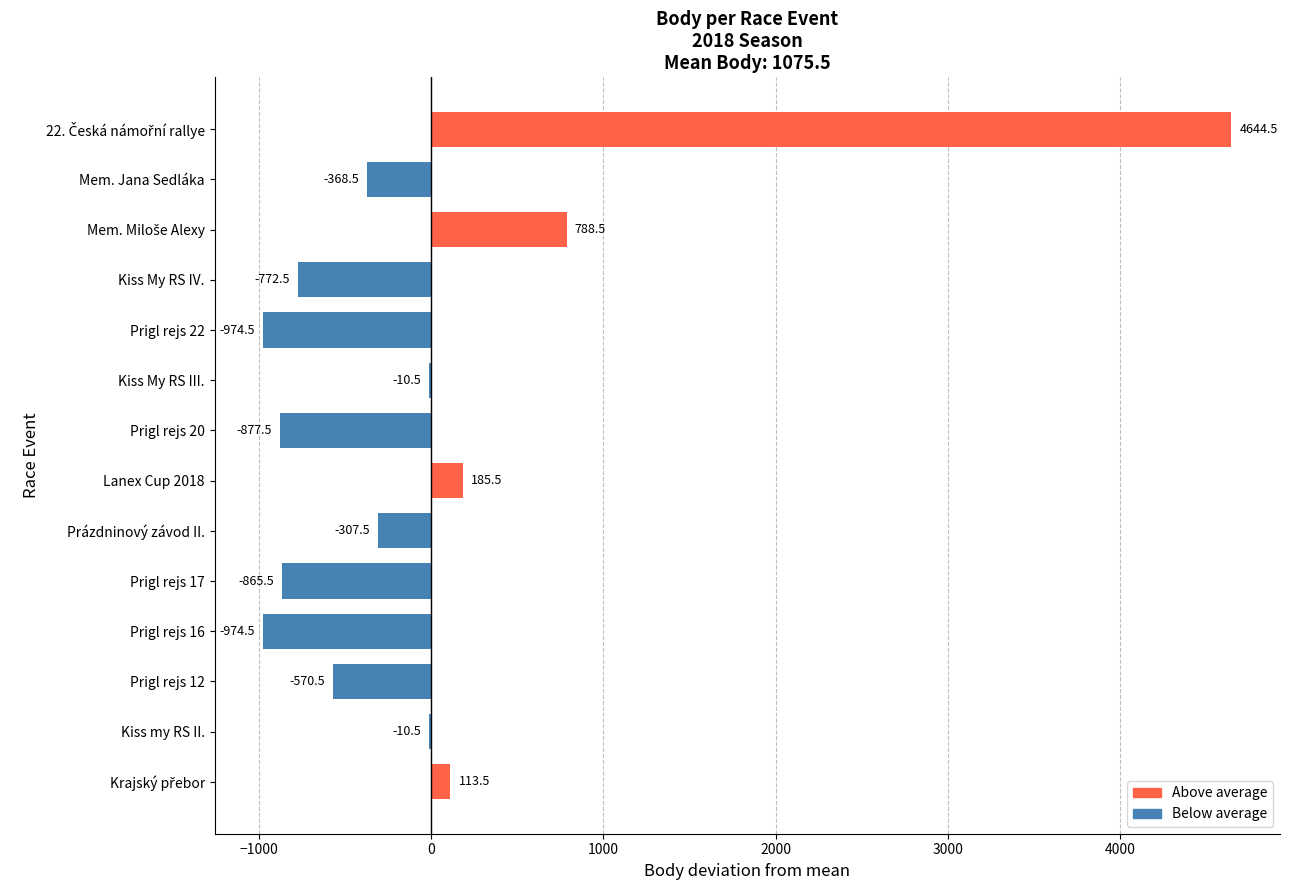

Which has a higher value, Kiss my RS II. or Prigl rejs 17?

Kiss my RS II.